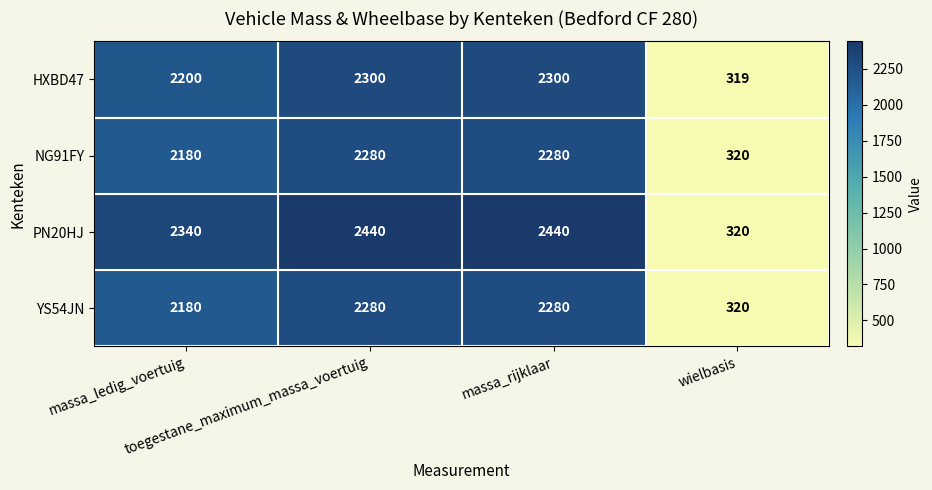

What is the average value of the HXBD47 series?

1780